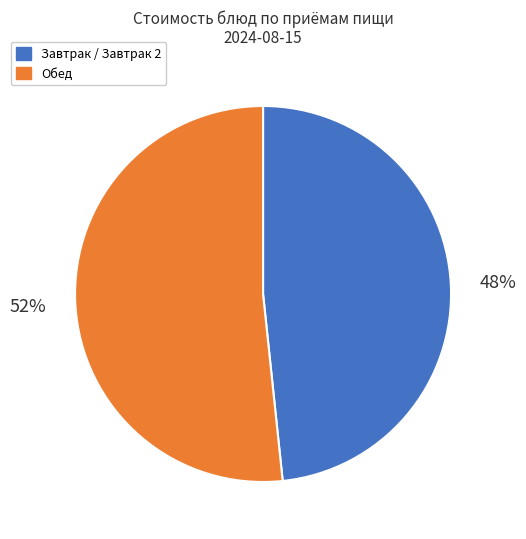

How many segments does this pie chart have?

2